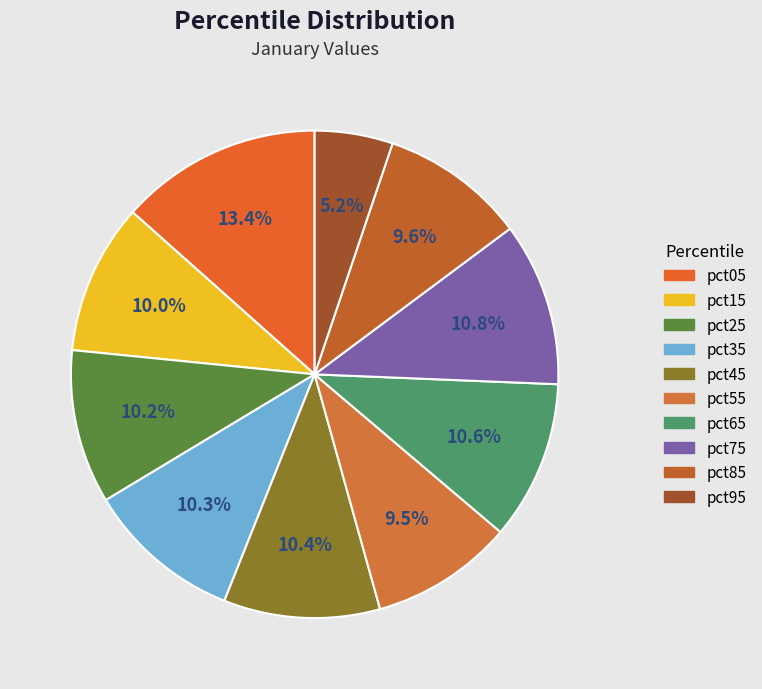

Do pct05 and pct75 together represent more than half of the pie?

No